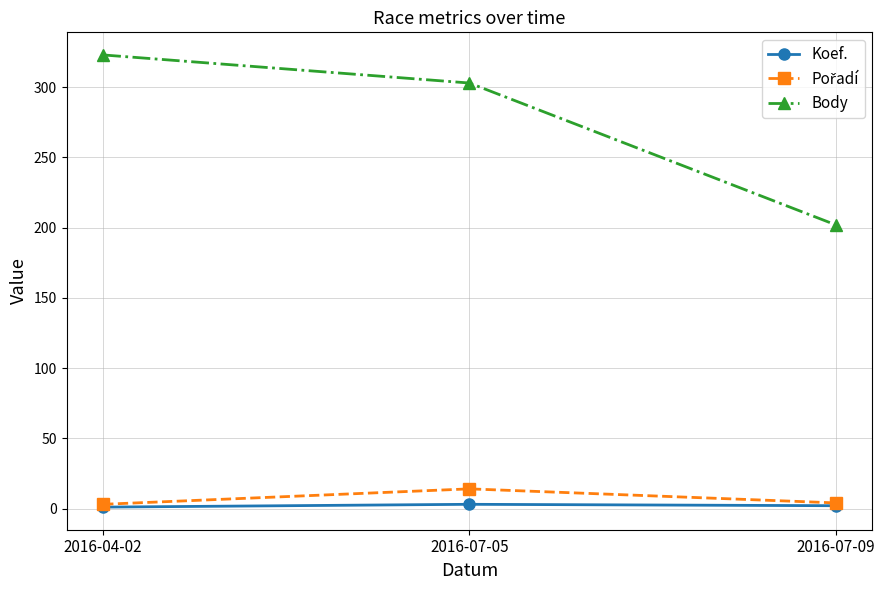

What is the label of the 2nd point from the left?

2016-07-05